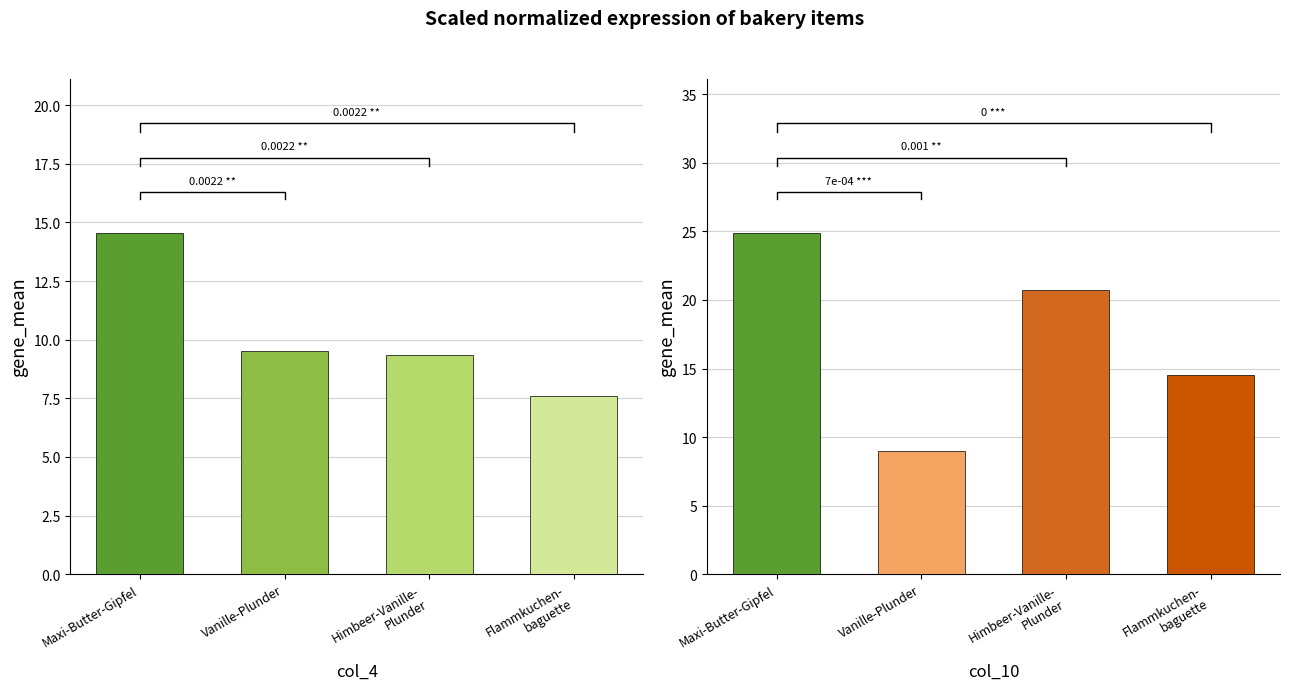

Which series has the largest total across all categories?

col_10